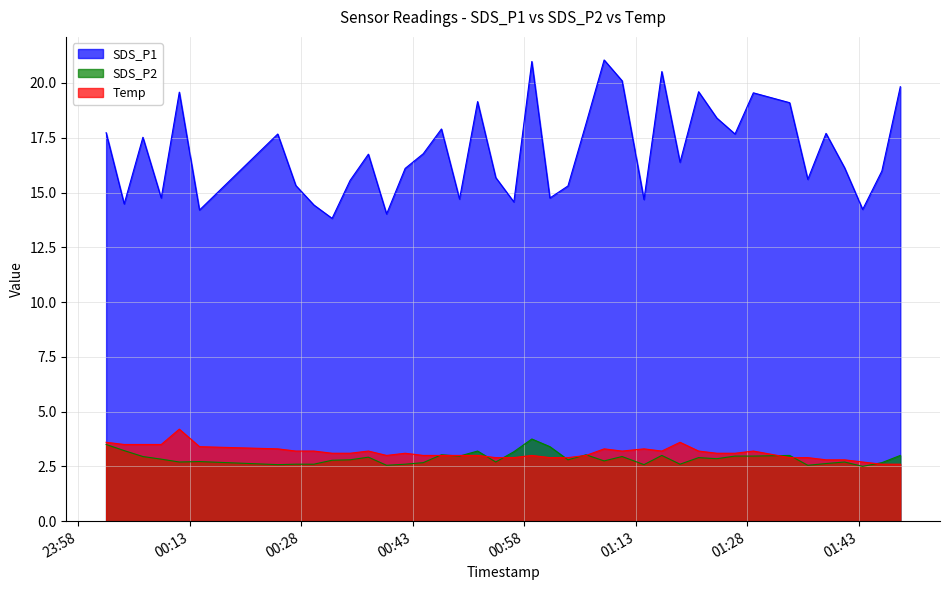

Which series has the widest spread of values?

SDS_P1